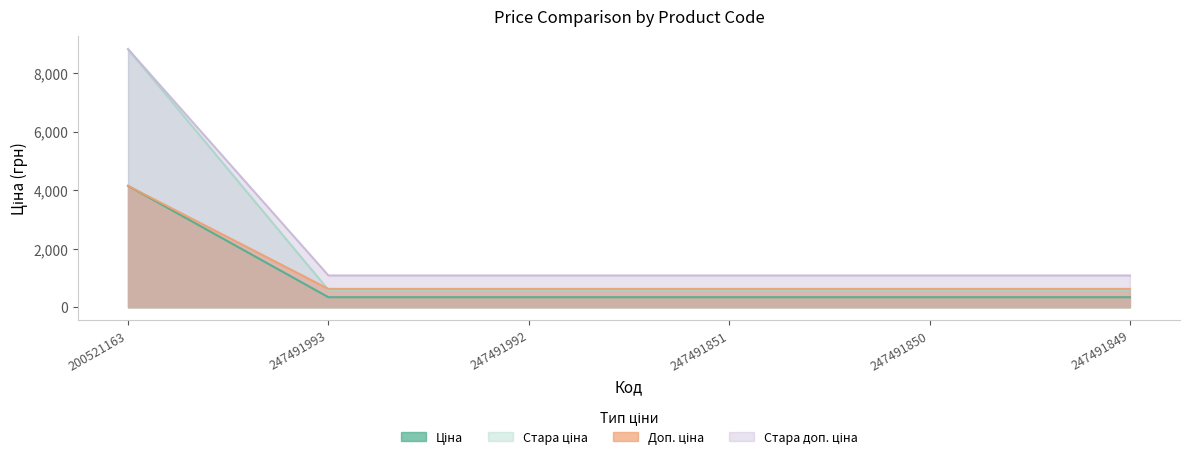

What is the spread (max minus min) of values at 200521163?

4671.6